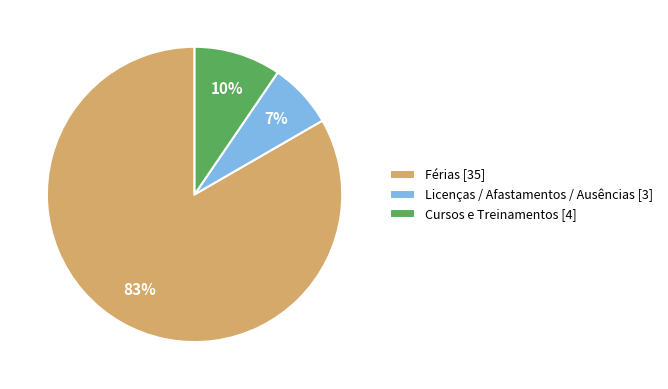

To the nearest percent, what is the difference between the largest and smallest slice percentages?

76%